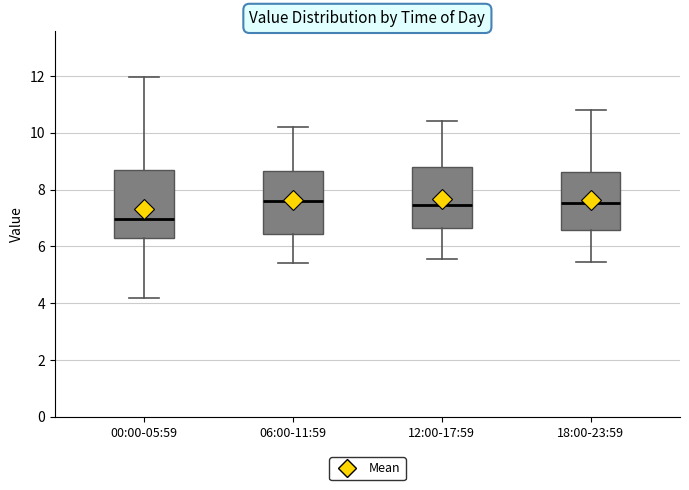

Reading left to right, transcribe this box plot: for each box, give where its median line is, the range the box spans, and where its two whiskers end, as read against the y-axis. The values are not printed on the chart, so give them approximately, as read against the axis.

00:00-05:59: median 7.0, box 6.2 to 8.6, whiskers 4.2 to 12.0
06:00-11:59: median 7.6, box 6.4 to 8.6, whiskers 5.4 to 10.2
12:00-17:59: median 7.4, box 6.6 to 8.8, whiskers 5.6 to 10.4
18:00-23:59: median 7.6, box 6.6 to 8.6, whiskers 5.4 to 10.8